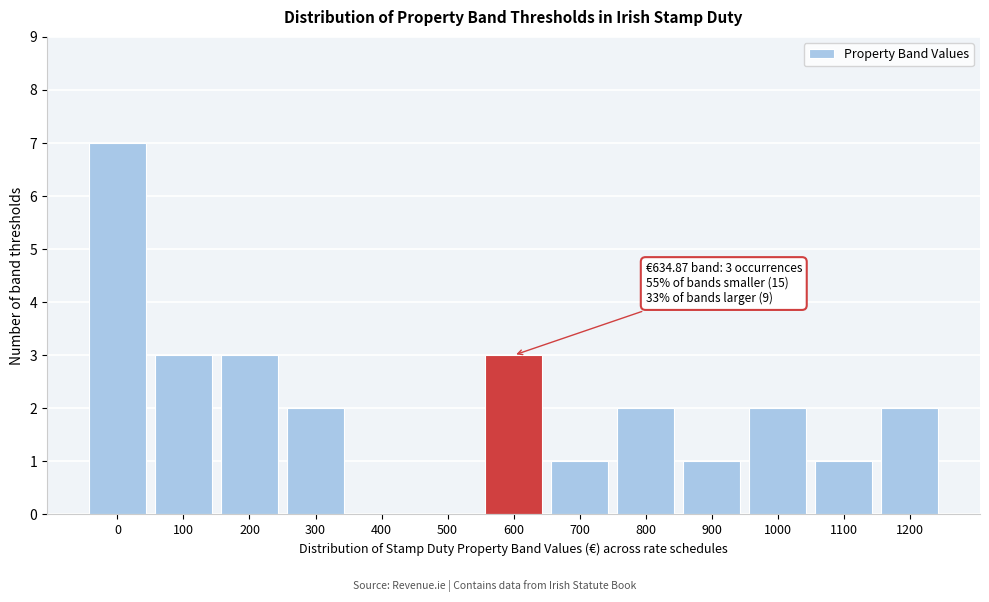

Reading right to left, list all the values displayed in this chart.

1200=2	1100=1	1000=2	900=1	800=2	700=1	600=3	500=0	400=0	300=2	200=3	100=3	0=7